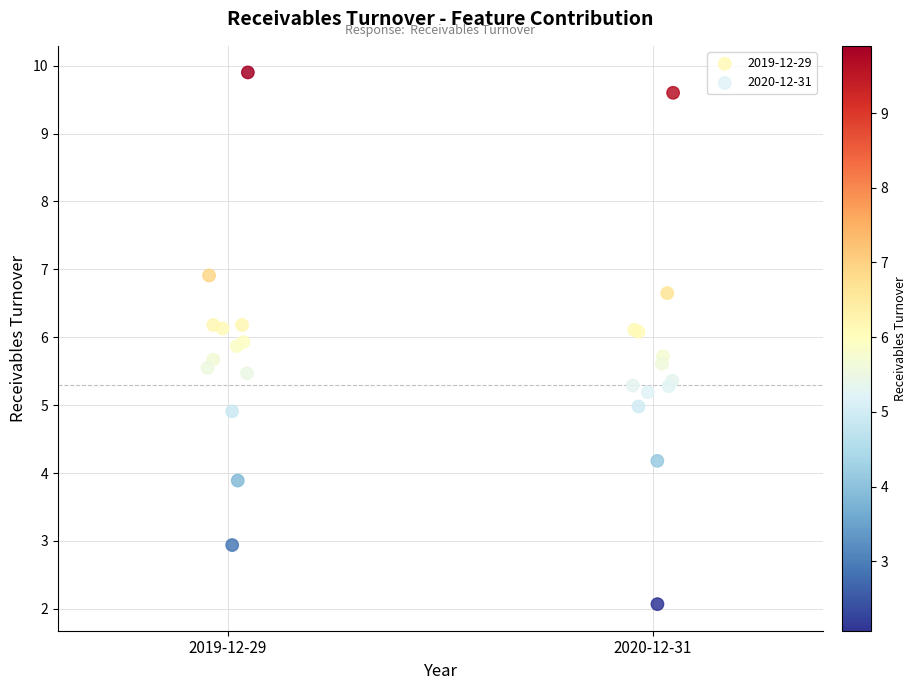

Which series has the largest Y range (max minus min)?

2020-12-31